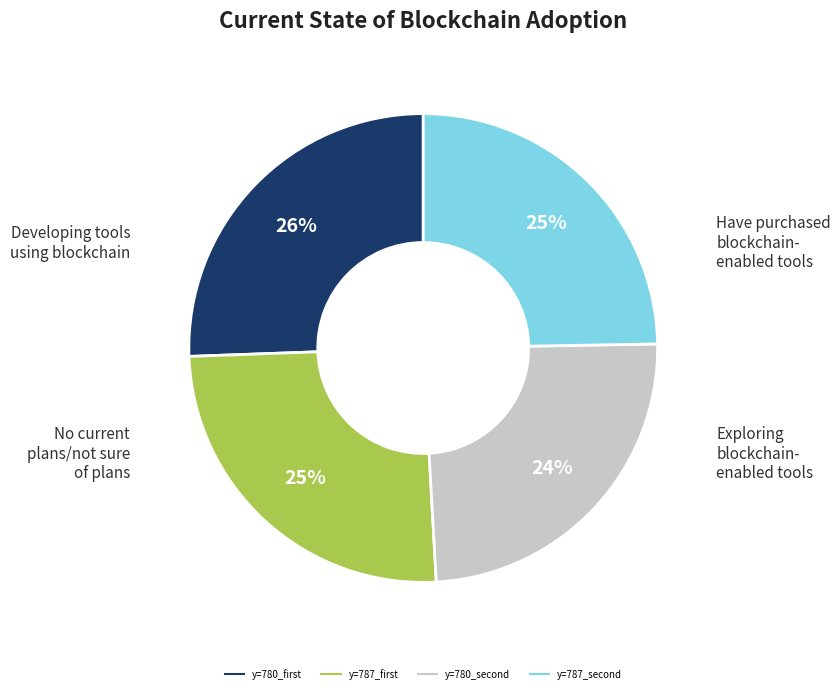

Does any single category account for the majority?

No